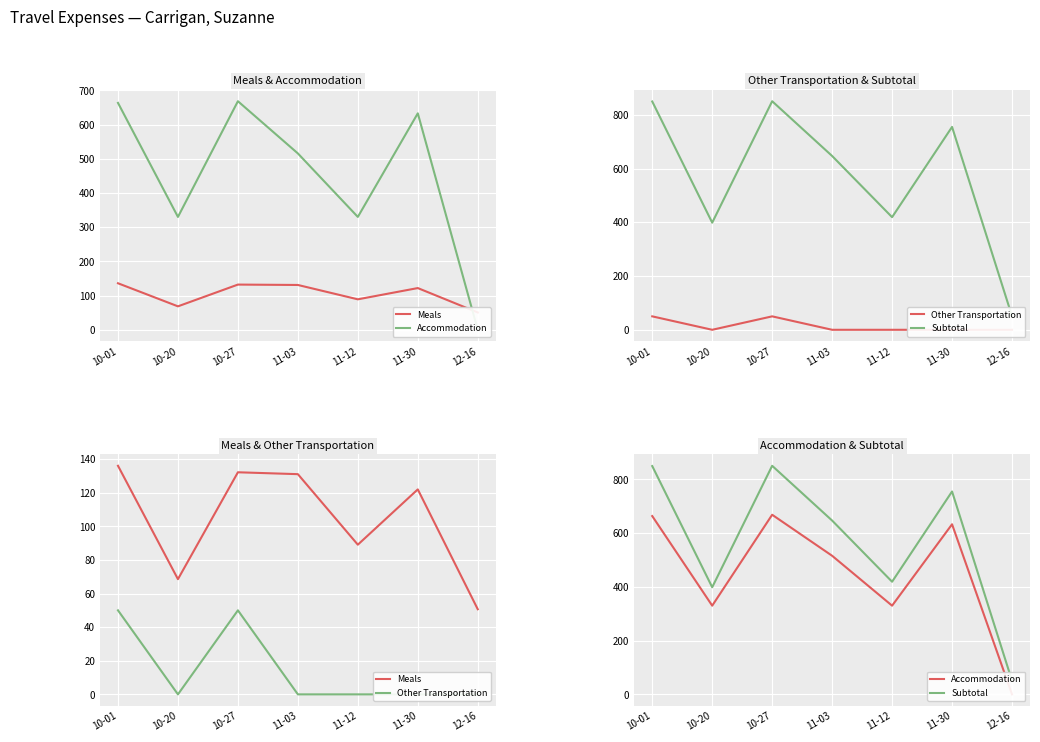

What is the maximum value shown in the chart?

850.3